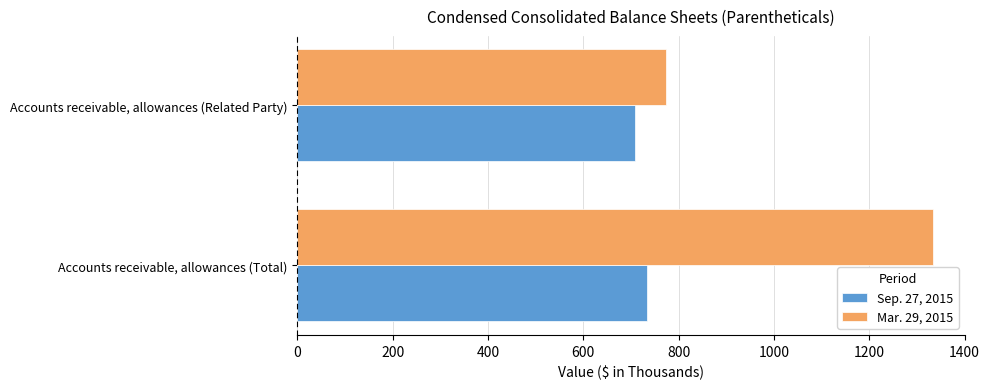

What is the average value of the Mar. 29, 2015 series?

1054